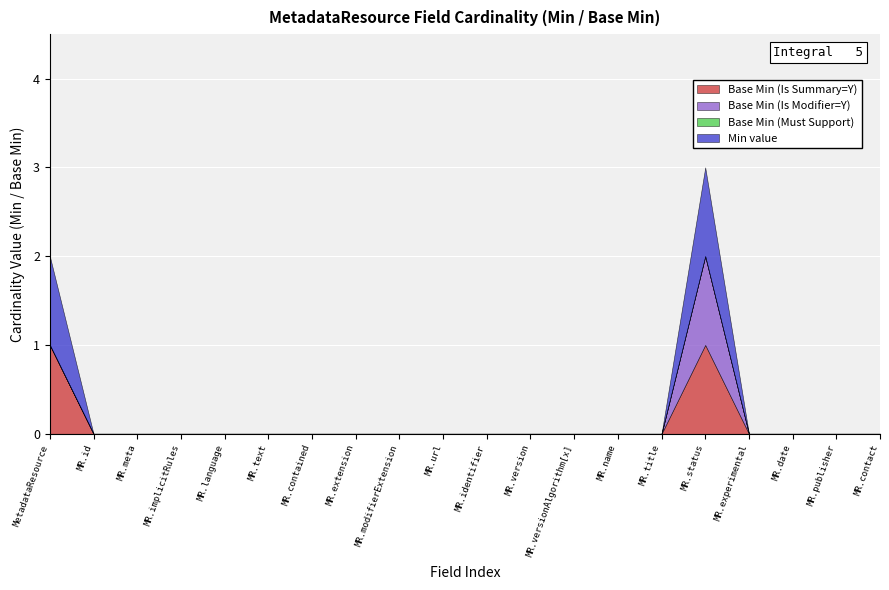

Reading left to right, what are all the values shown in this chart?

Base Min (Is Summary=Y): MetadataResource=1	MetadataResource.id=0	MetadataResource.meta=0	MetadataResource.implicitRules=0	MetadataResource.language=0	MetadataResource.text=0	MetadataResource.contained=0	MetadataResource.extension=0	MetadataResource.modifierExtension=0	MetadataResource.url=0	MetadataResource.identifier=0	MetadataResource.version=0	MetadataResource.versionAlgorithm[x]=0	MetadataResource.name=0	MetadataResource.title=0	MetadataResource.status=1	MetadataResource.experimental=0	MetadataResource.date=0	MetadataResource.publisher=0	MetadataResource.contact=0
Base Min (Is Modifier=Y): MetadataResource=0	MetadataResource.id=0	MetadataResource.meta=0	MetadataResource.implicitRules=0	MetadataResource.language=0	MetadataResource.text=0	MetadataResource.contained=0	MetadataResource.extension=0	MetadataResource.modifierExtension=0	MetadataResource.url=0	MetadataResource.identifier=0	MetadataResource.version=0	MetadataResource.versionAlgorithm[x]=0	MetadataResource.name=0	MetadataResource.title=0	MetadataResource.status=1	MetadataResource.experimental=0	MetadataResource.date=0	MetadataResource.publisher=0	MetadataResource.contact=0
Base Min (Must Support): MetadataResource=0	MetadataResource.id=0	MetadataResource.meta=0	MetadataResource.implicitRules=0	MetadataResource.language=0	MetadataResource.text=0	MetadataResource.contained=0	MetadataResource.extension=0	MetadataResource.modifierExtension=0	MetadataResource.url=0	MetadataResource.identifier=0	MetadataResource.version=0	MetadataResource.versionAlgorithm[x]=0	MetadataResource.name=0	MetadataResource.title=0	MetadataResource.status=0	MetadataResource.experimental=0	MetadataResource.date=0	MetadataResource.publisher=0	MetadataResource.contact=0
Min value: MetadataResource=1	MetadataResource.id=0	MetadataResource.meta=0	MetadataResource.implicitRules=0	MetadataResource.language=0	MetadataResource.text=0	MetadataResource.contained=0	MetadataResource.extension=0	MetadataResource.modifierExtension=0	MetadataResource.url=0	MetadataResource.identifier=0	MetadataResource.version=0	MetadataResource.versionAlgorithm[x]=0	MetadataResource.name=0	MetadataResource.title=0	MetadataResource.status=1	MetadataResource.experimental=0	MetadataResource.date=0	MetadataResource.publisher=0	MetadataResource.contact=0